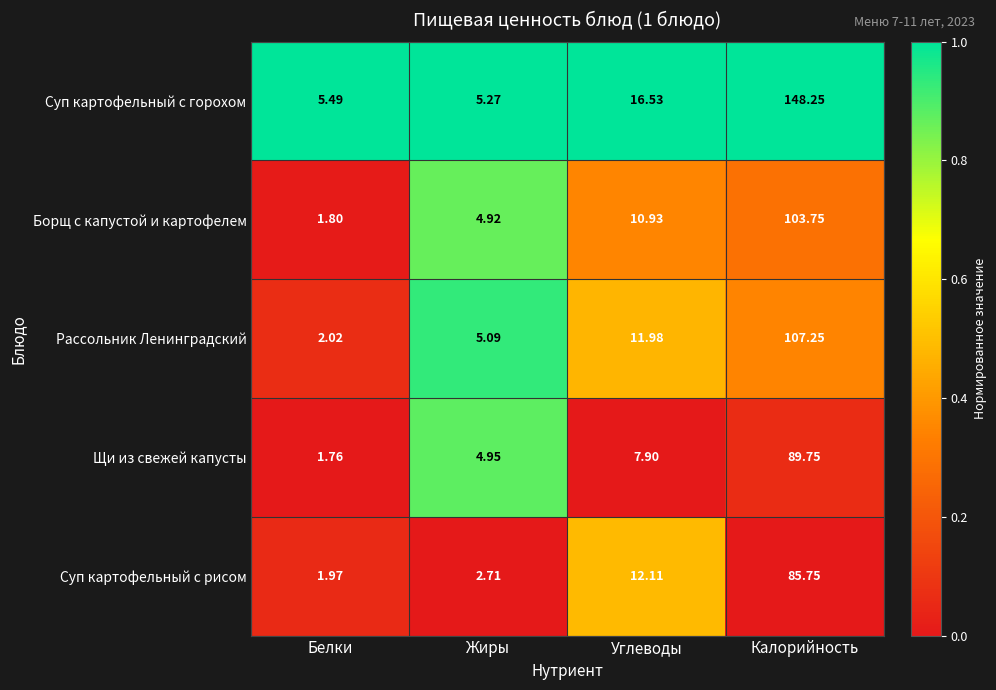

Between Белки and Калорийность, which series saw the biggest shift?

Суп картофельный с горохом